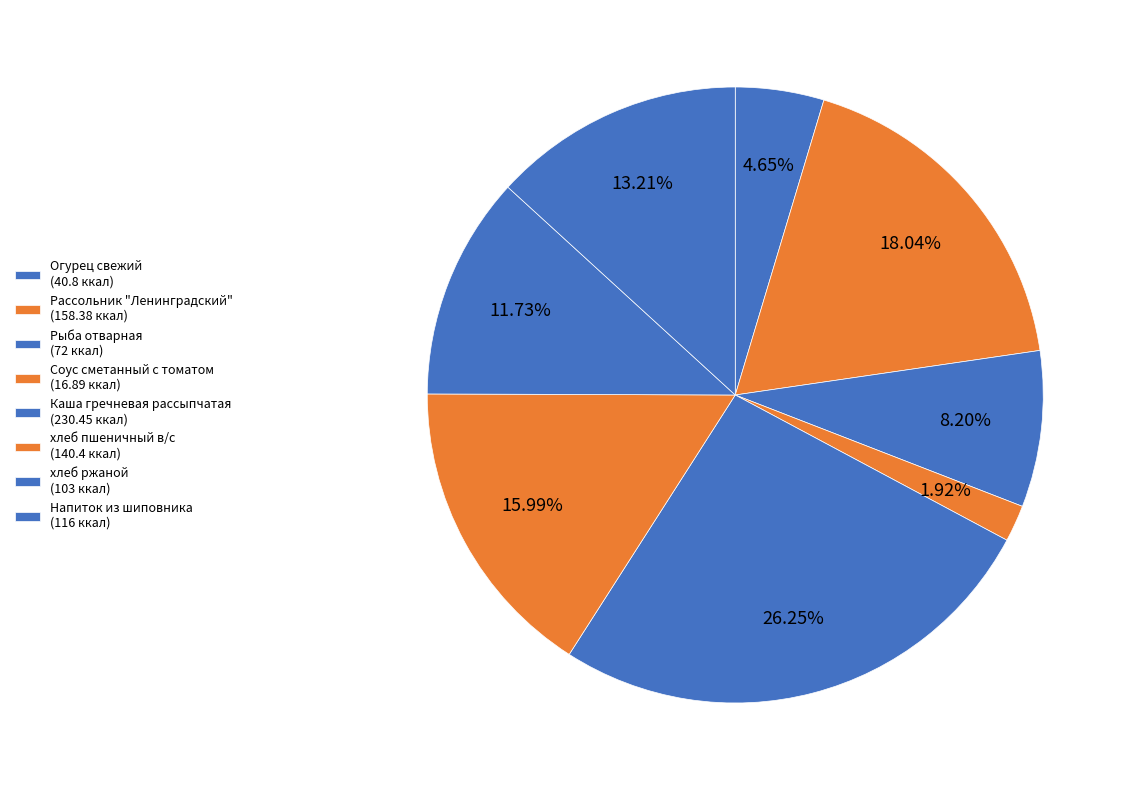

Is Рыба отварная the majority of the pie?

No